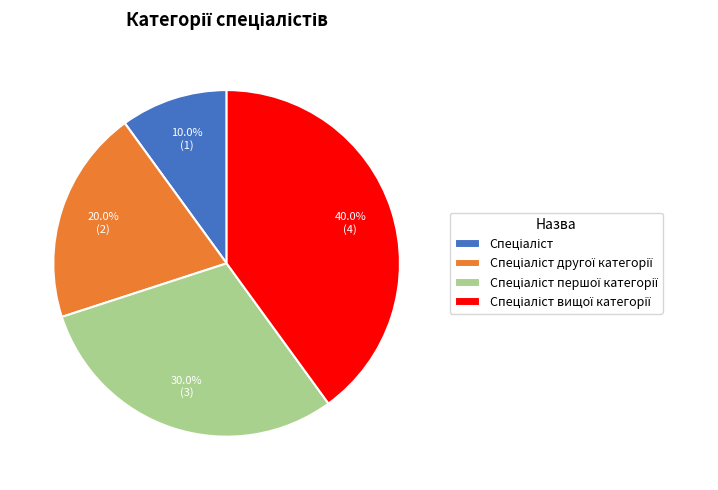

Is there a majority slice in this chart?

No